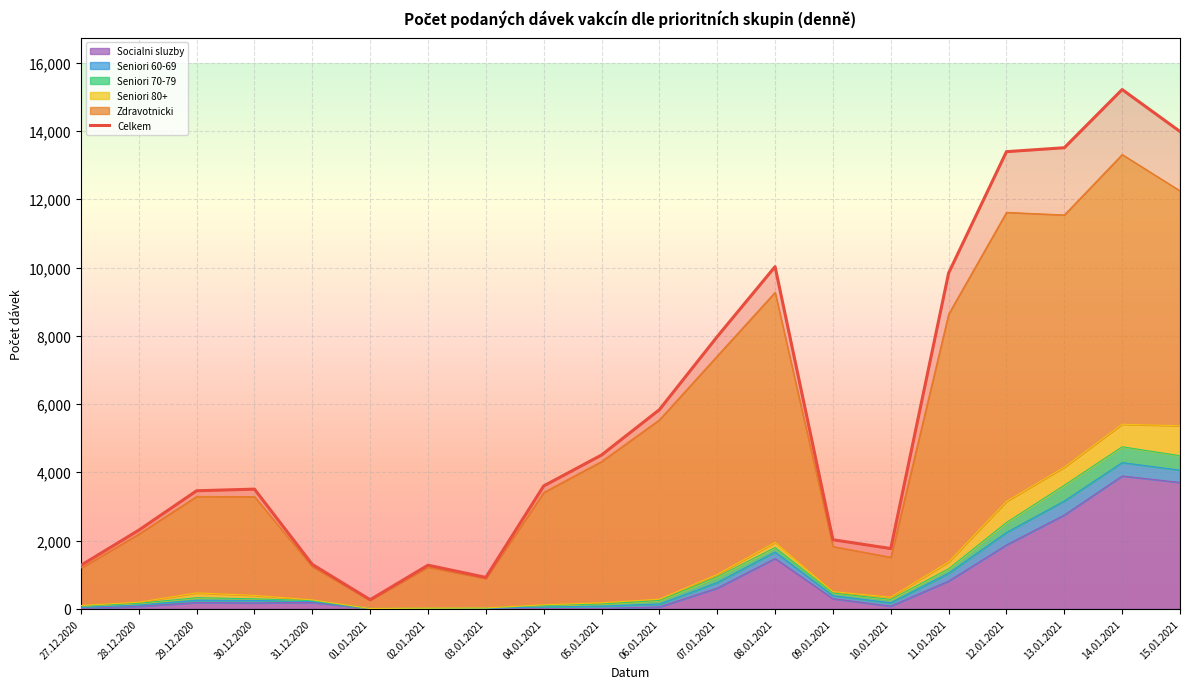

What is the label of the 18th point from the right?

29.12.2020